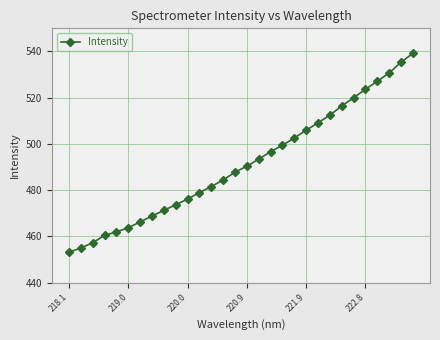

What is the difference between the second highest and minimum values?

82.1